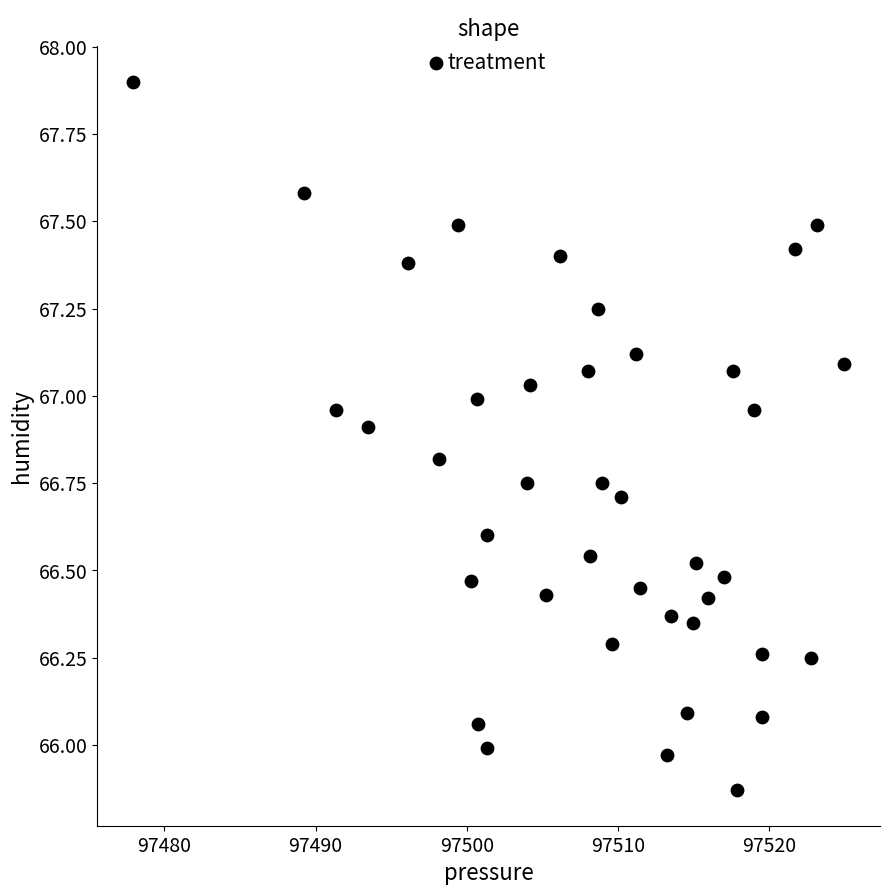

What is the range of Y values (max minus min)?

2.0